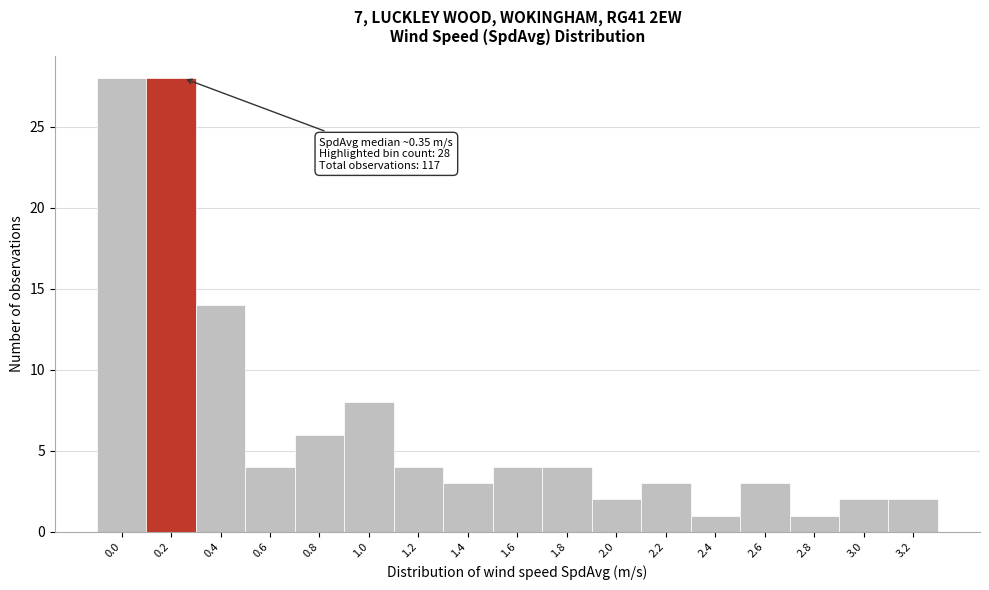

Reading left to right, what are all the values shown in this chart?

0.0=28	0.2=28	0.4=14	0.6=4	0.8=6	1.0=8	1.2=4	1.4=3	1.6=4	1.8=4	2.0=2	2.2=3	2.4=1	2.6=3	2.8=1	3.0=2	3.2=2